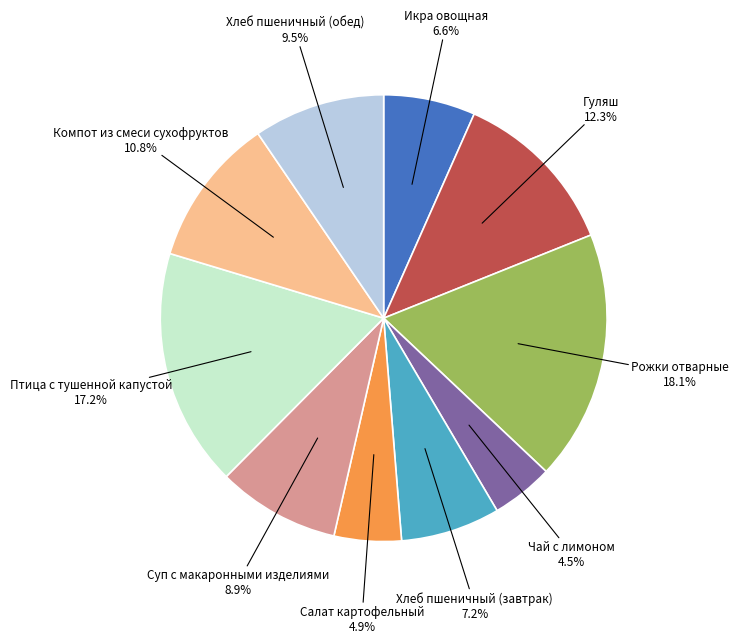

What percentage is the Хлеб пшеничный (завтрак) slice, to the nearest percent?

7%